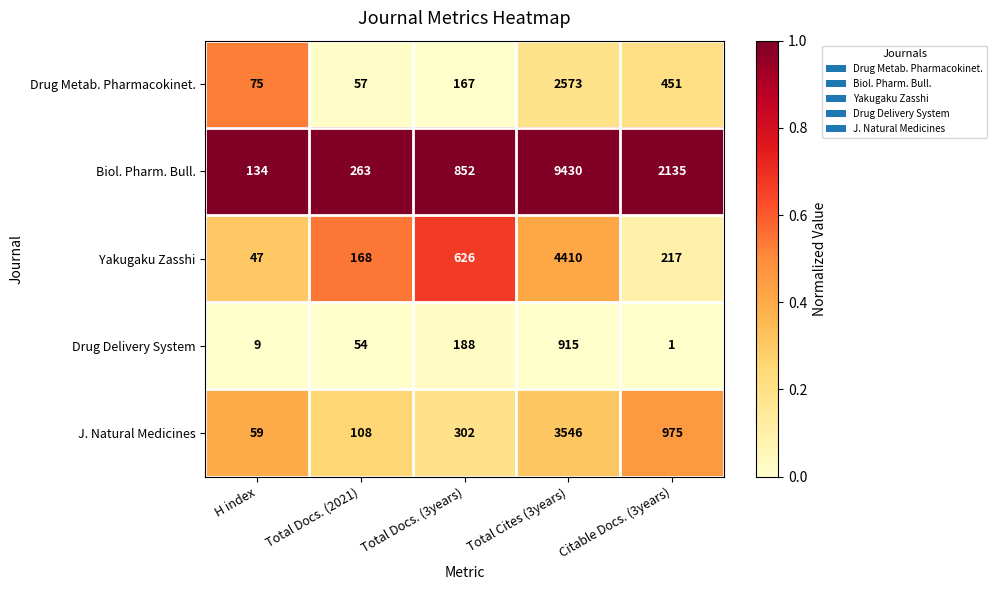

What value does the Yakugaku Zasshi series have at Total Docs. (3years), to the nearest 10?

630